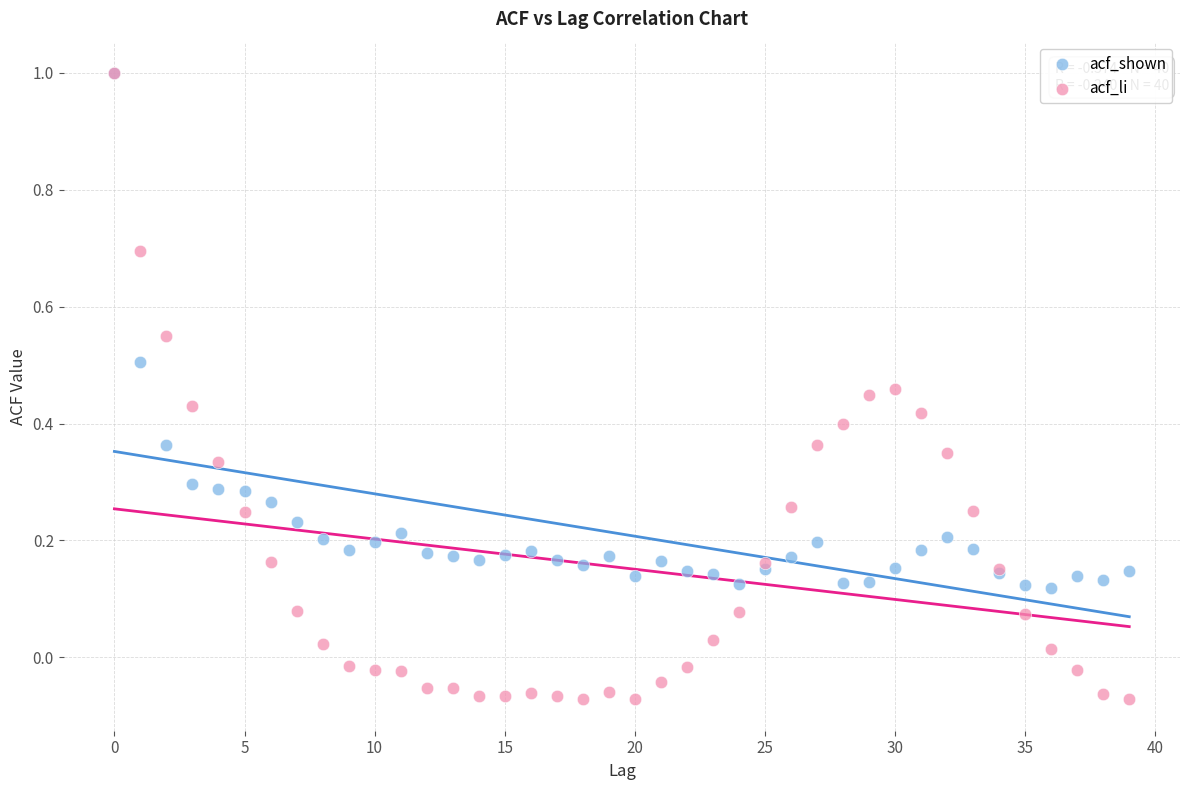

What are all the series names shown in the legend?

acf_shown, acf_li